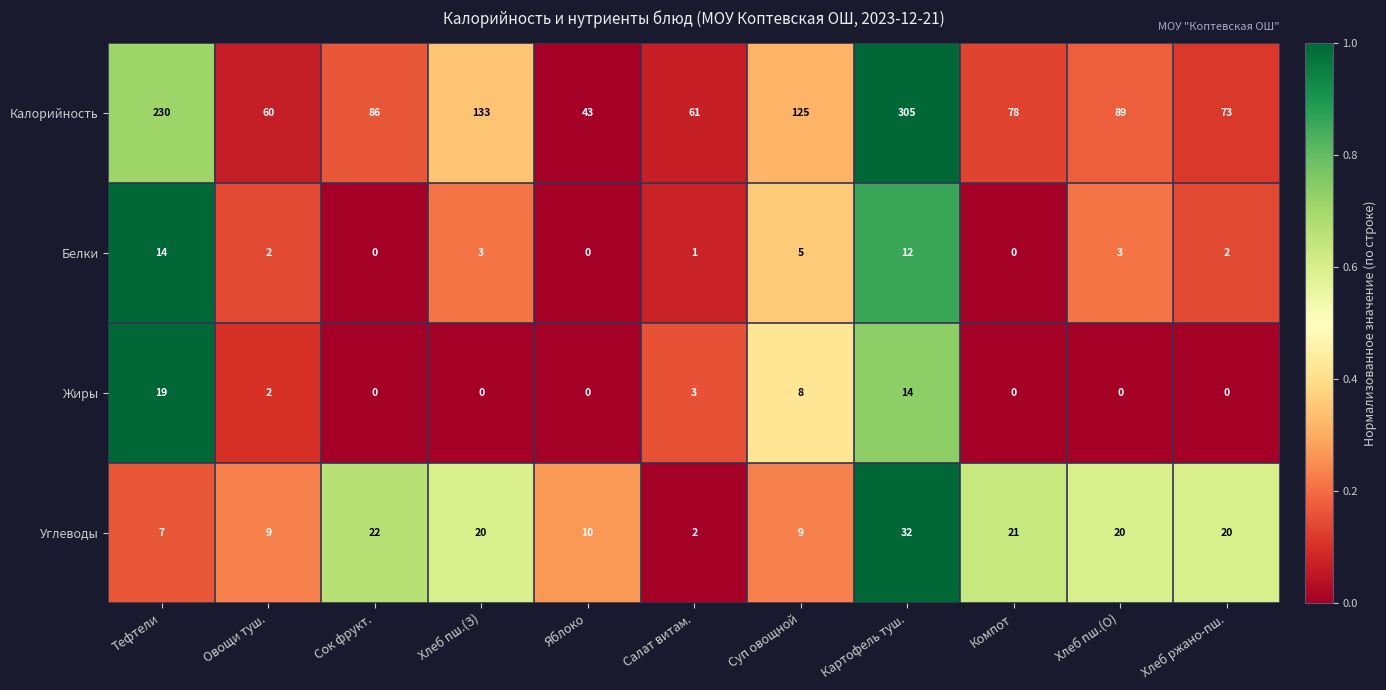

What is the difference between the maximum and minimum values in the Жиры series?

19